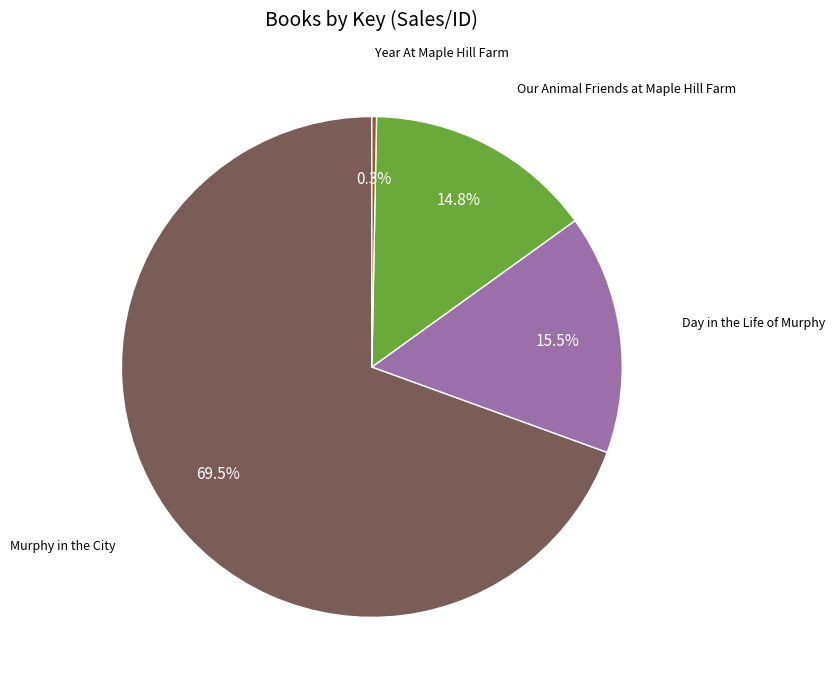

Is there any slice that represents more than half of the pie?

Yes